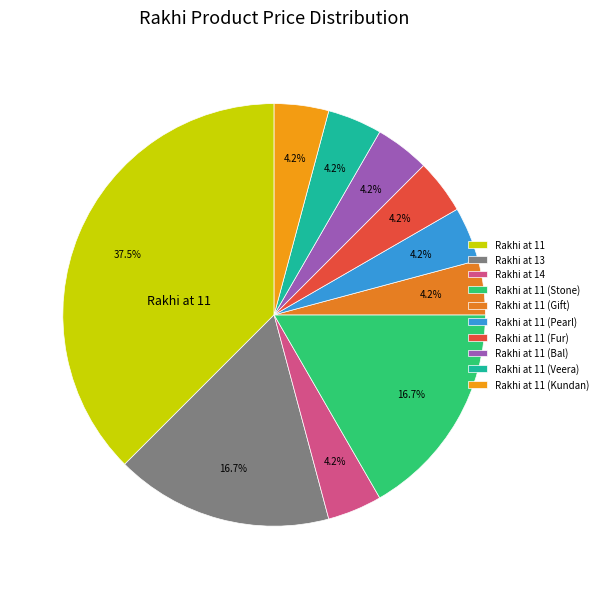

To the nearest percent, what is the average slice percentage?

10%